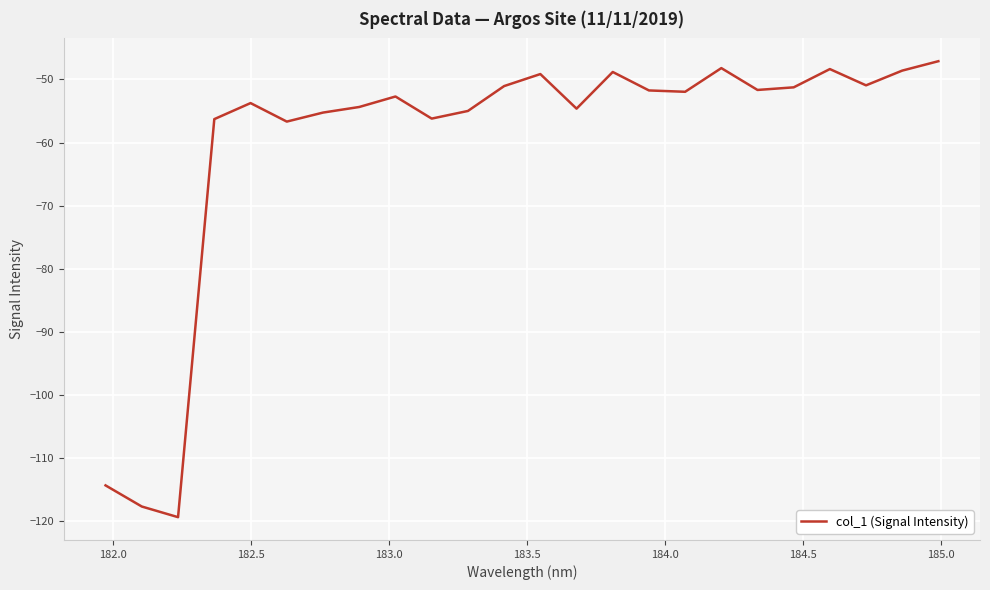

What is the greatest value displayed?

-47.1